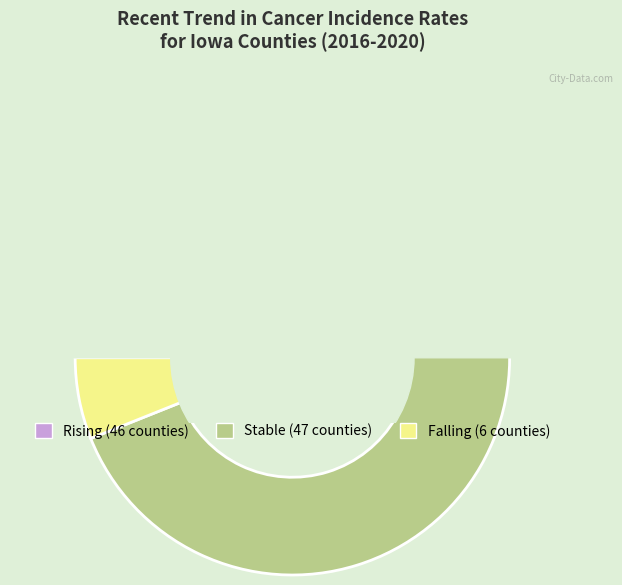

What percentage do falling and rising together represent?

52.5%